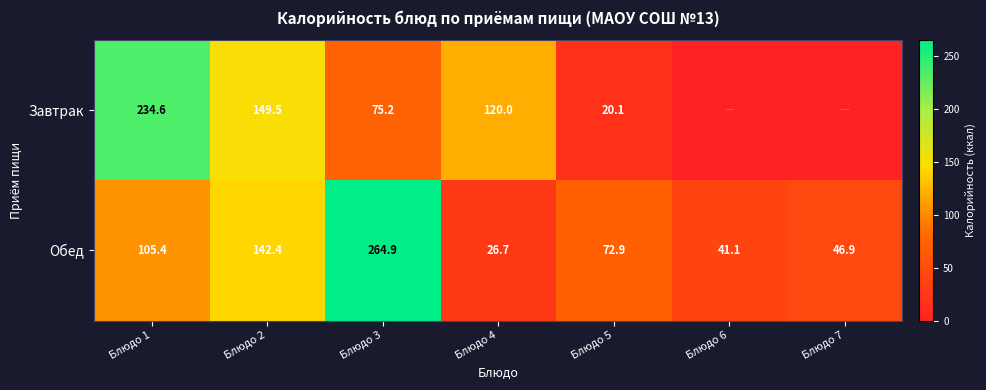

Rank the series at Блюдо 3 from highest to lowest value.

Обед, Завтрак